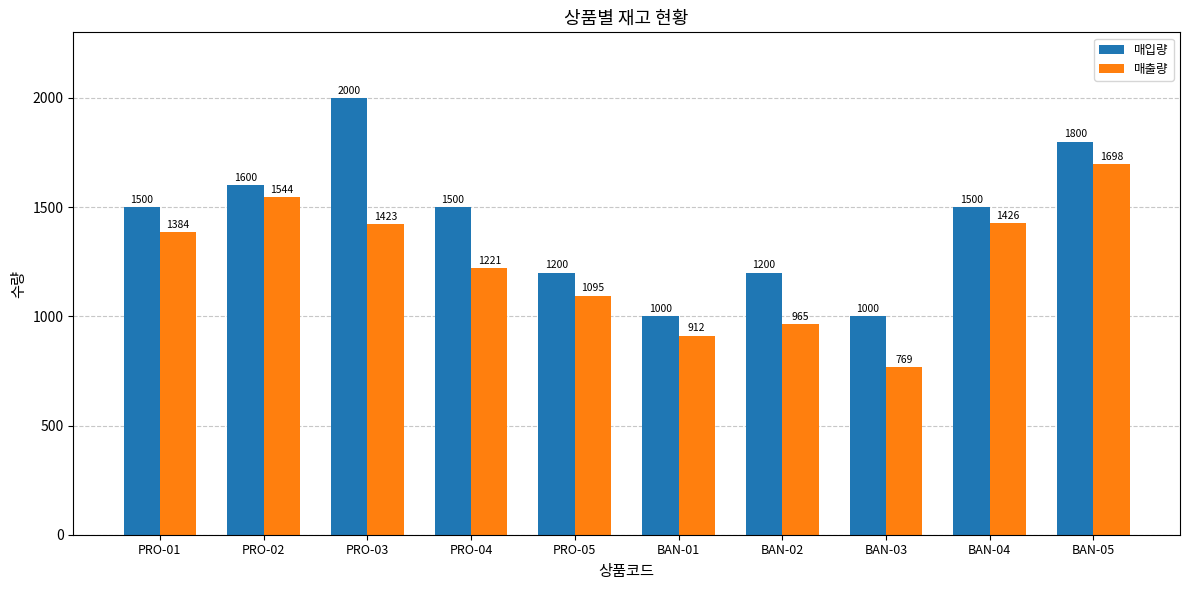

List the series in order of their peak value, highest first.

매입량, 매출량